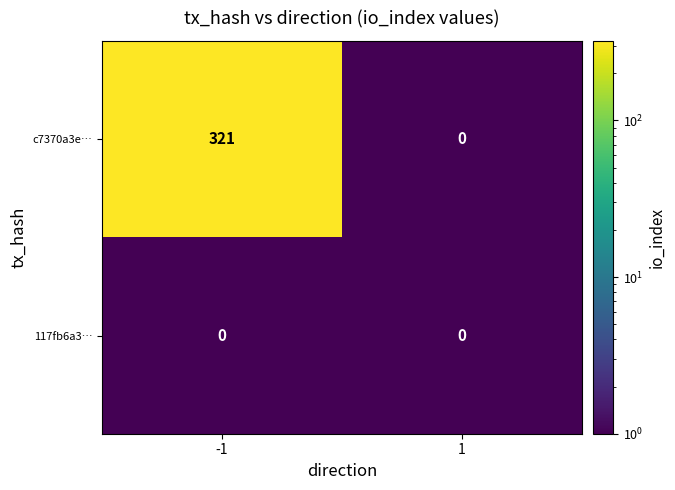

What is the sum of the c7370a3e… values at 1 and -1?

321